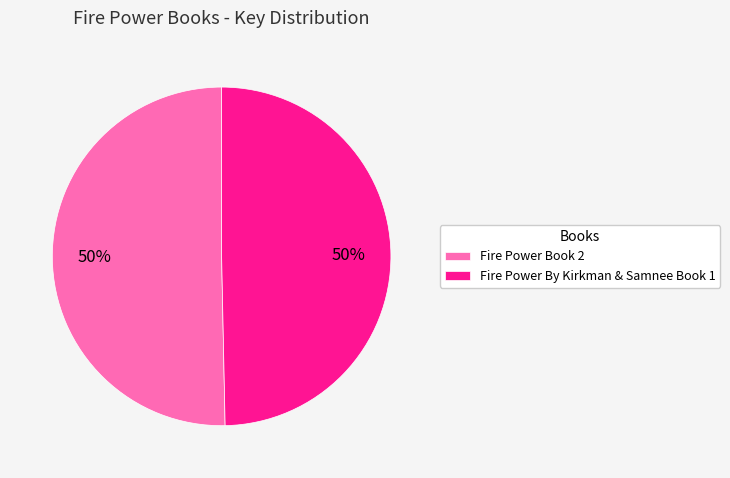

To the nearest percent, what is the average slice percentage?

50%